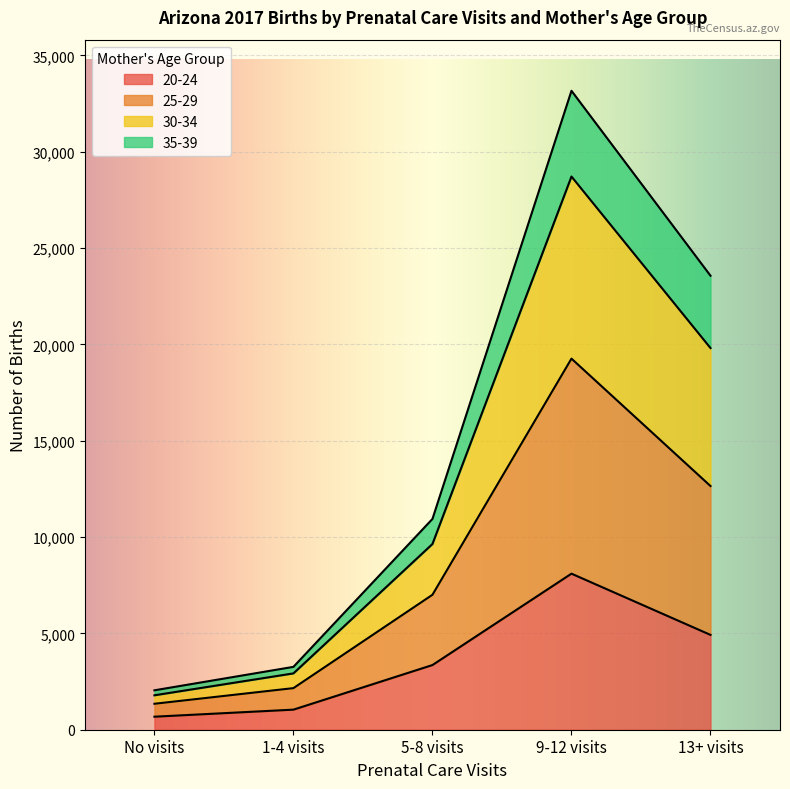

Does the chart display data point markers on the line(s)?

No